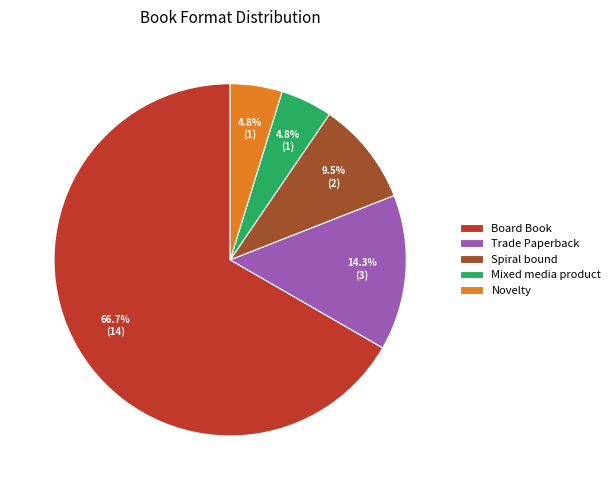

Does Trade Paperback account for over 50% of the chart?

No